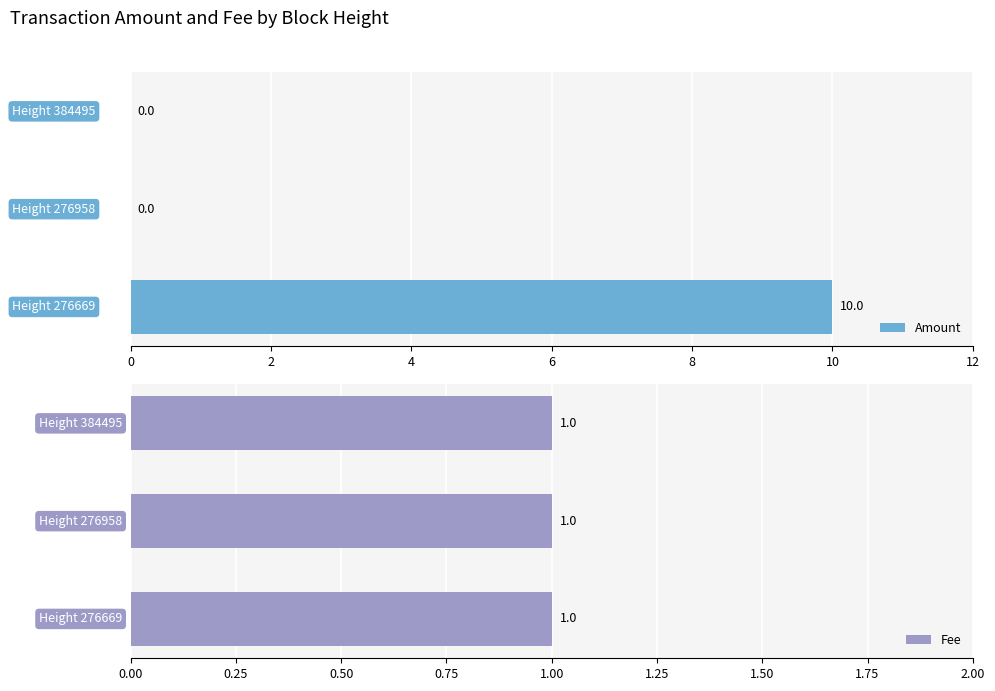

What is the highest value of the Amount series?

10